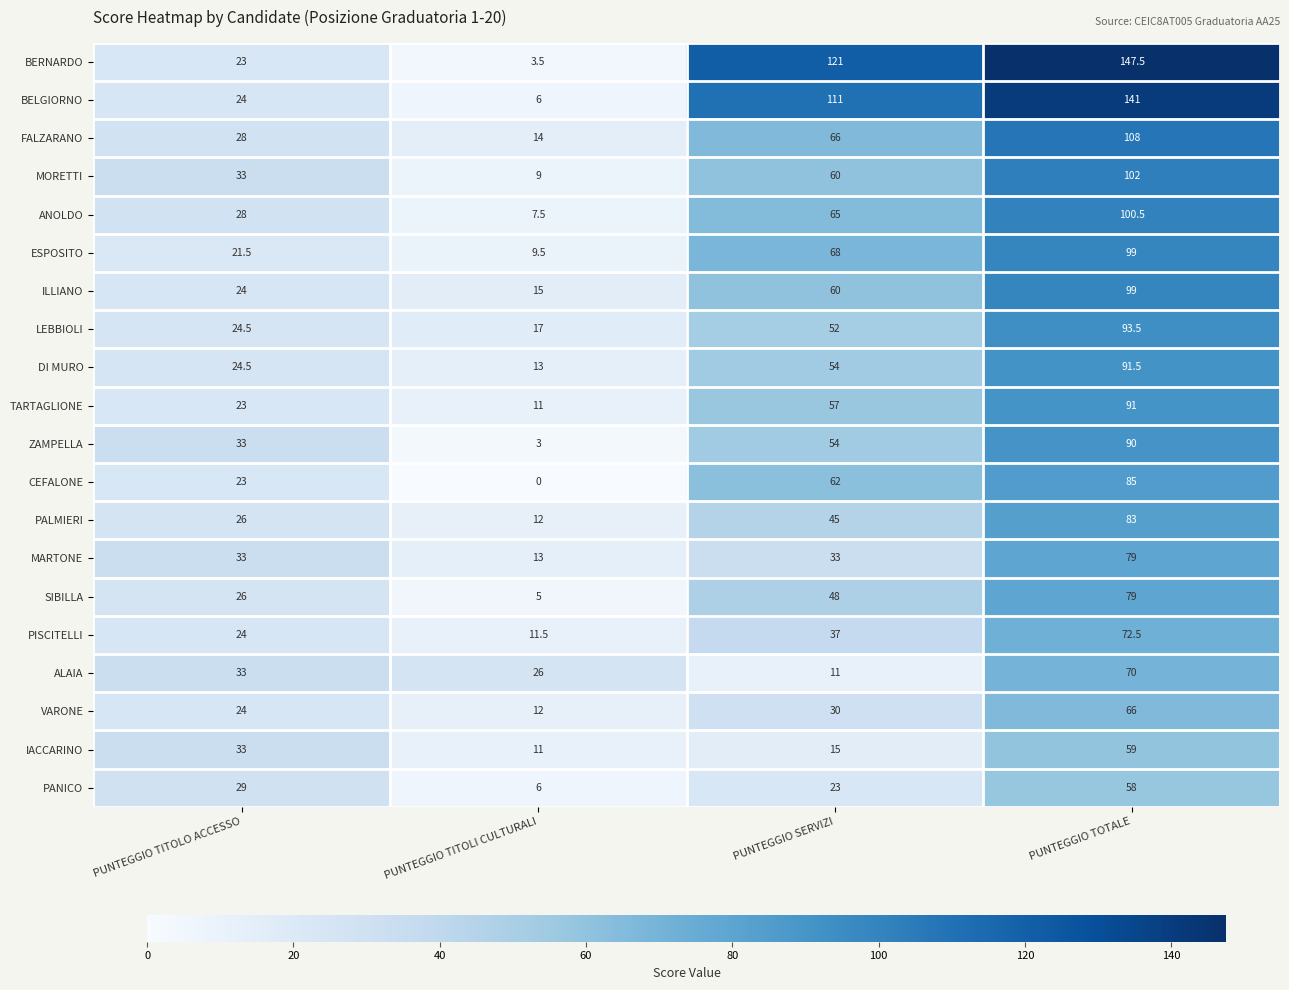

The value of MORETTI at PUNTEGGIO SERVIZI is 23.1. True or false?

False